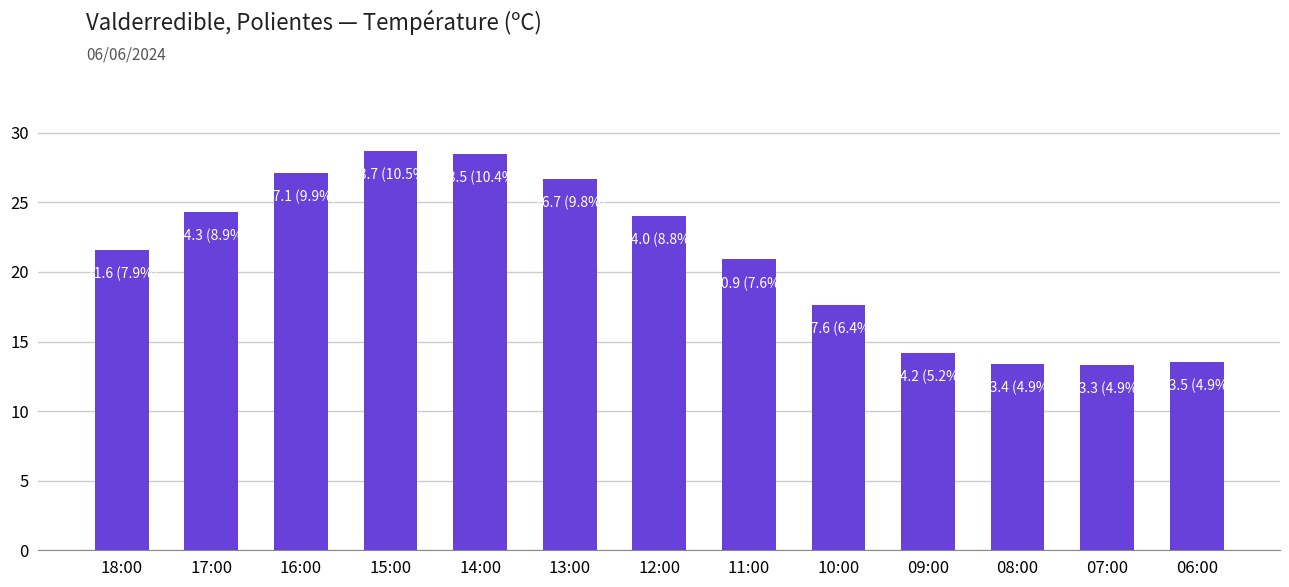

Where is the data nearest to the value 21?

11:00